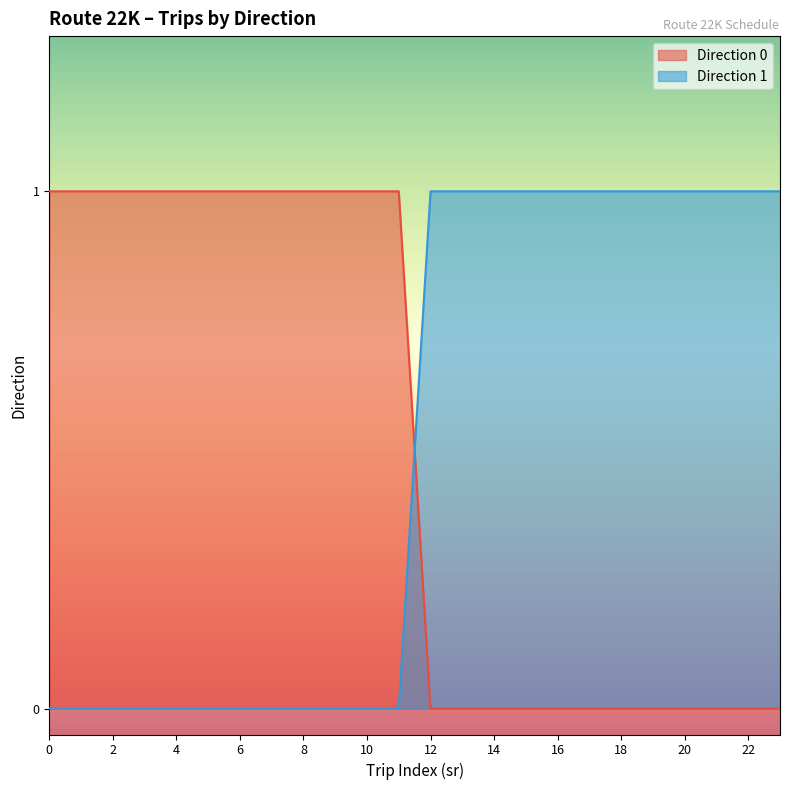

At how many categories does at least one series exceed 0?

24